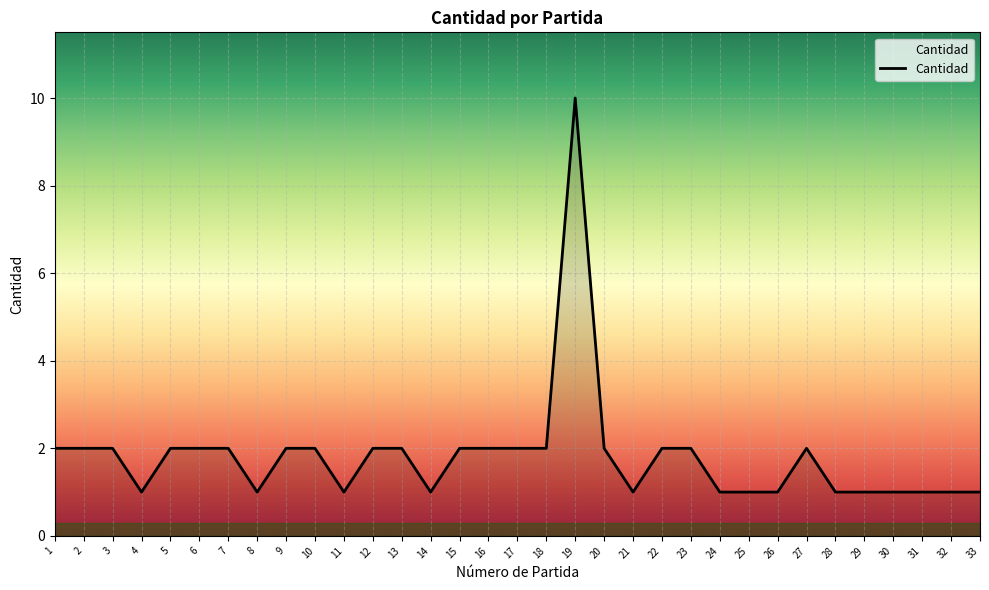

Reading left to right, transcribe all the data shown in this chart.

2	2	2	1	2	2	2	1	2	2	1	2	2	1	2	2	2	2	10	2	1	2	2	1	1	1	2	1	1	1	1	1	1